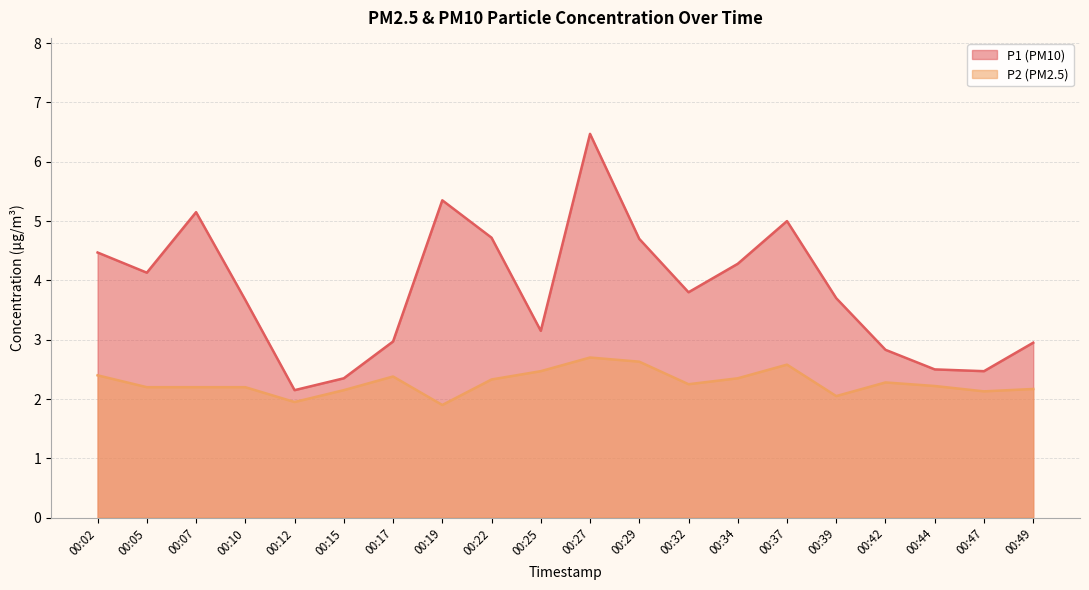

Which series changed the most between 00:22 and 00:34?

P1 (PM10)